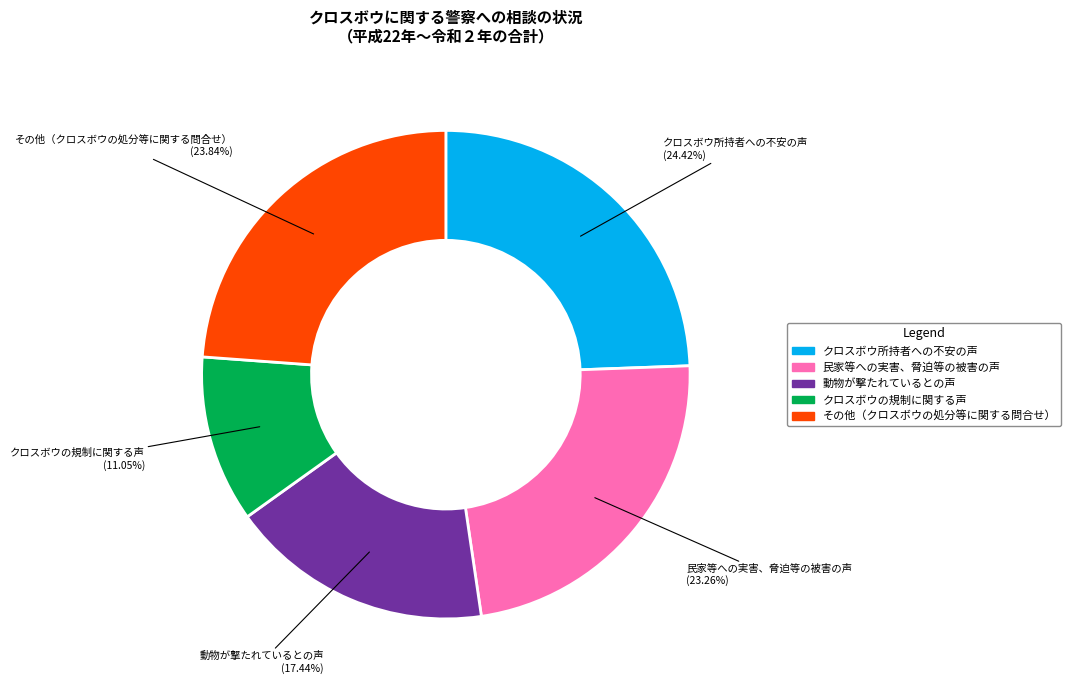

What percentage is the 民家等への実害、脅迫等の被害の声 slice, to the nearest percent?

23%